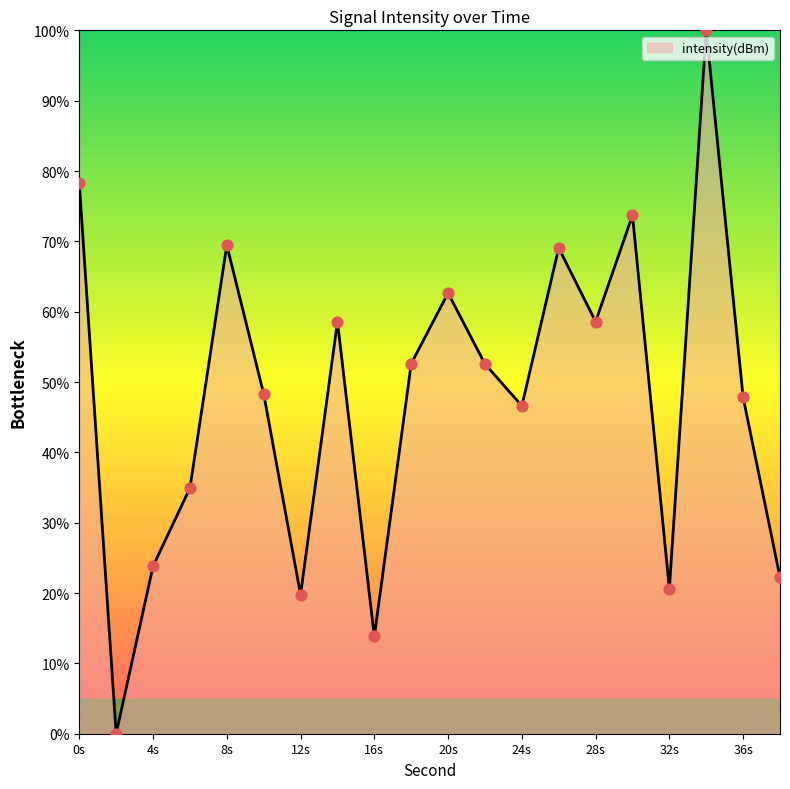

What is the maximum value shown in the chart?

100.0